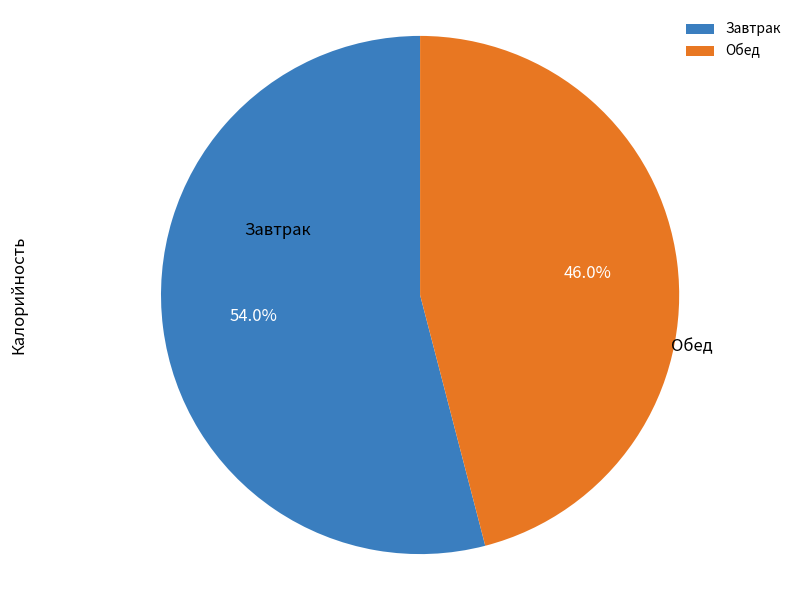

Is there any slice that represents more than half of the pie?

Yes